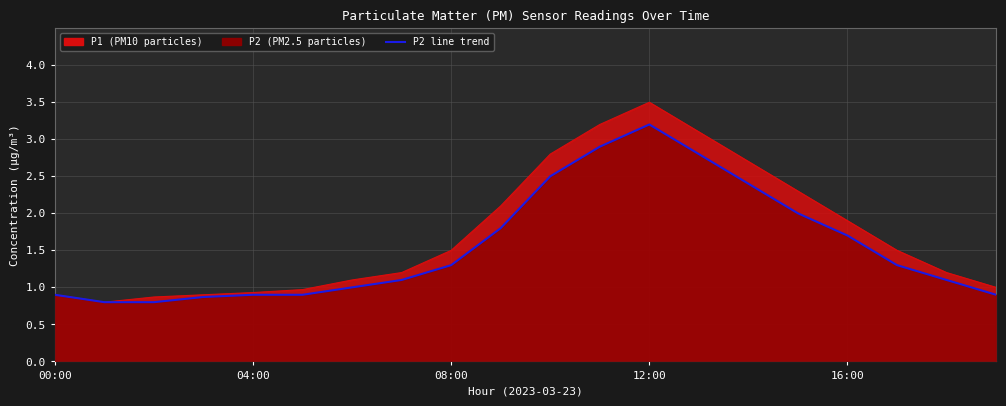

Which label corresponds to the largest value in the chart?

12:00